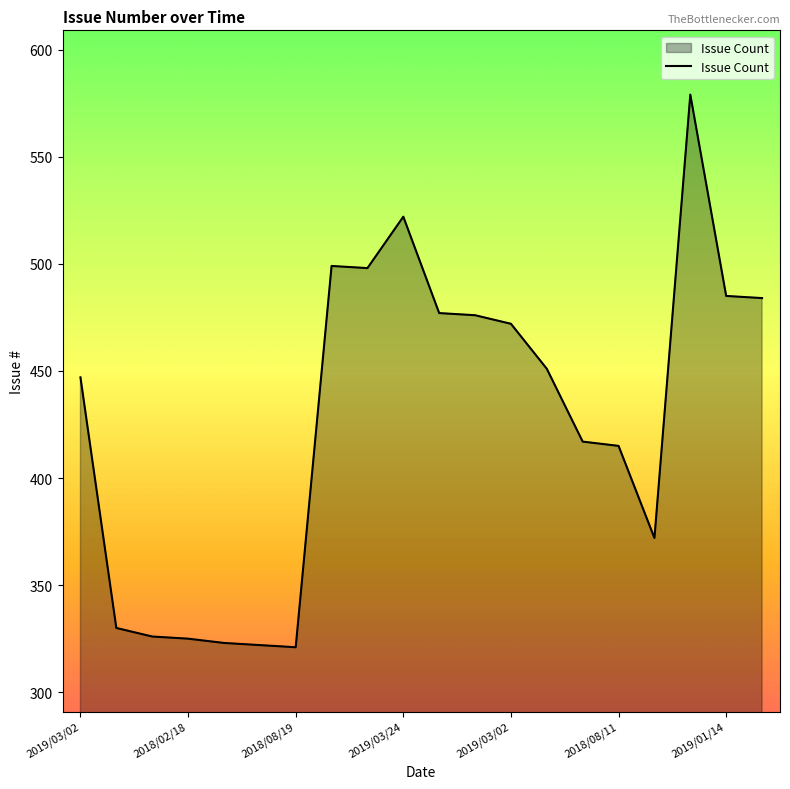

What is the smallest value displayed?

321